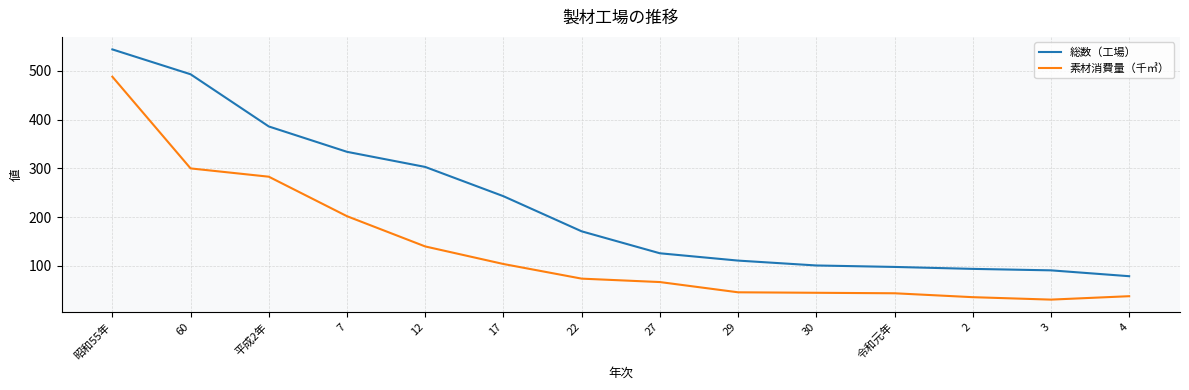

What is the difference between the maximum and minimum values in the 総数（工場） series?

465